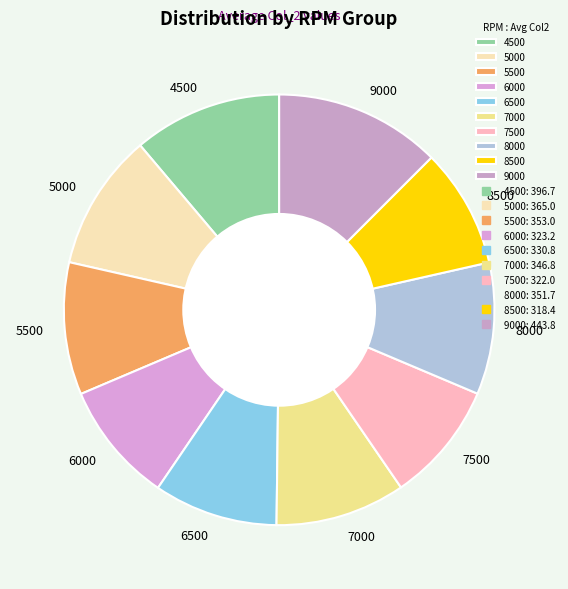

Which slice is the largest?

9000